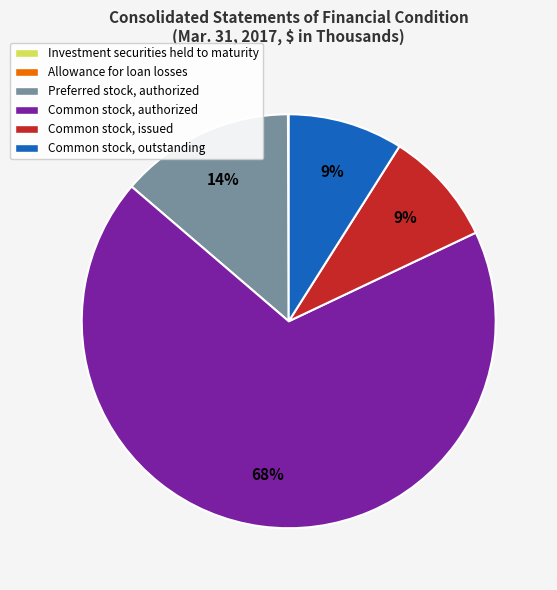

Which category has the biggest portion of the pie?

Common stock, authorized